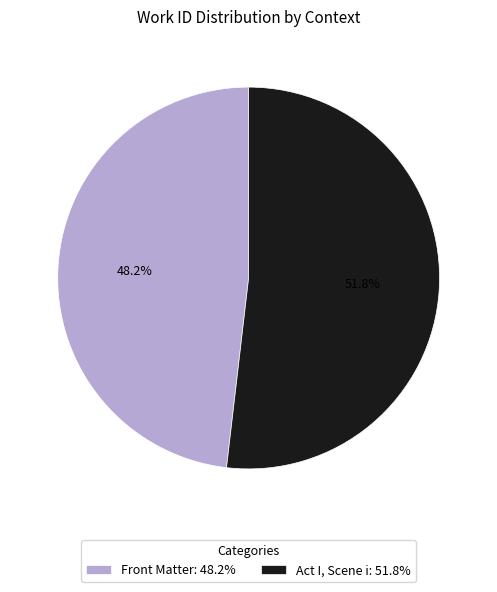

The Act I, Scene i slice represents 52% of the pie. True or false?

True